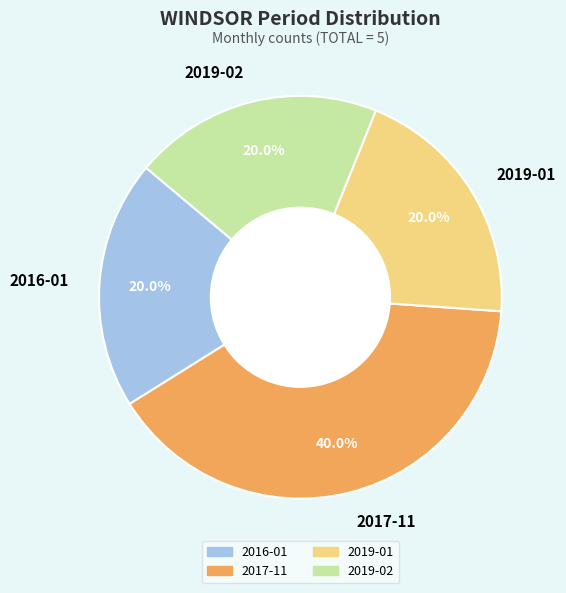

Does 2016-01 represent more than half of the total?

No